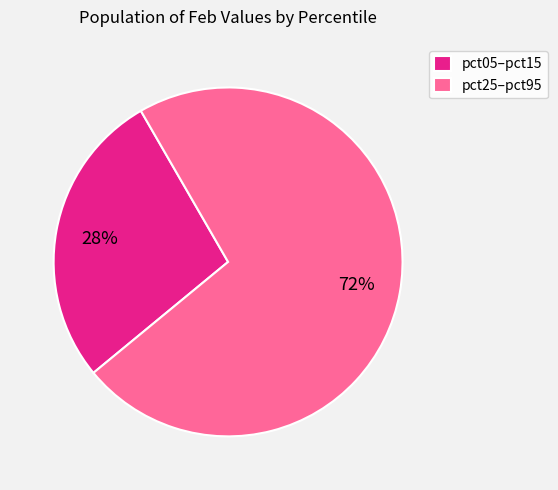

Rank the categories by value from lowest to highest.

pct05–pct15, pct25–pct95